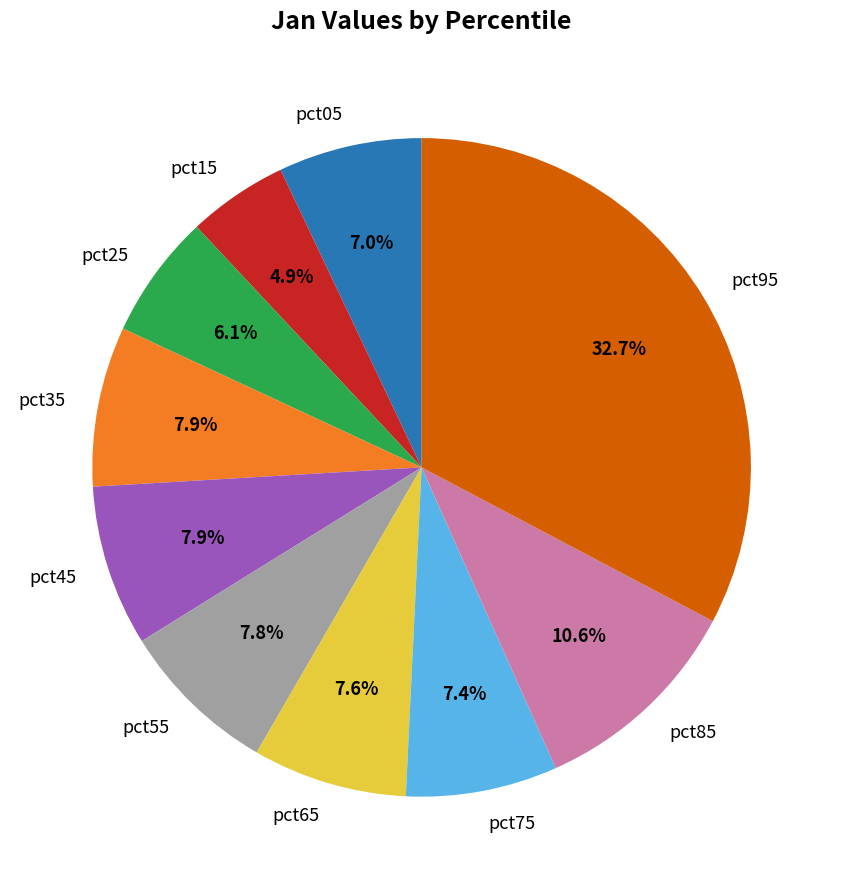

To the nearest percent, what portion does pct65 represent?

8%